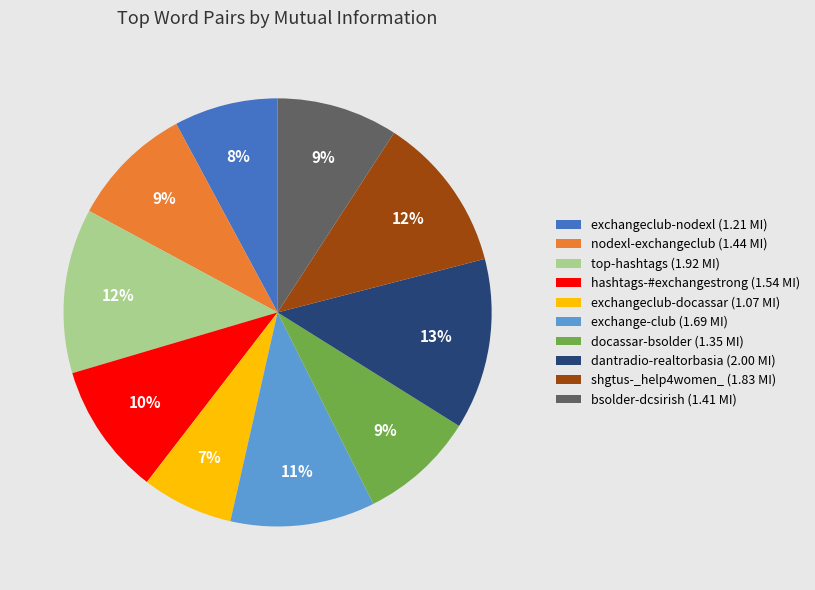

To the nearest percent, what is the difference between the exchangeclub-nodexl and exchange-club slice percentages?

3%